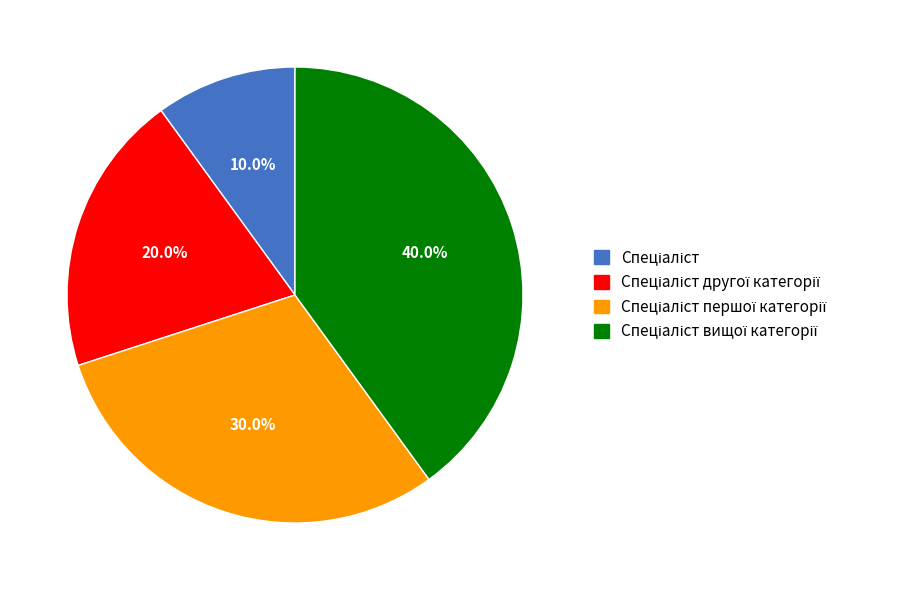

Is there a majority slice in this chart?

No